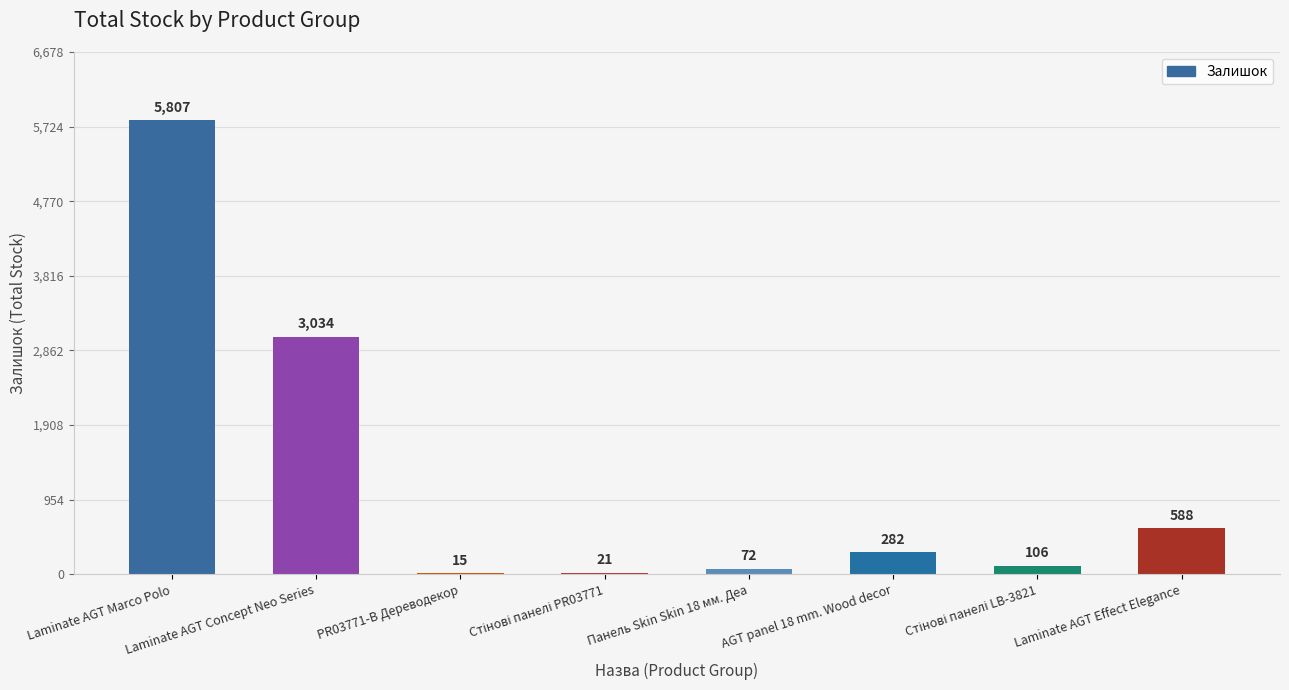

What is the average value?

1241